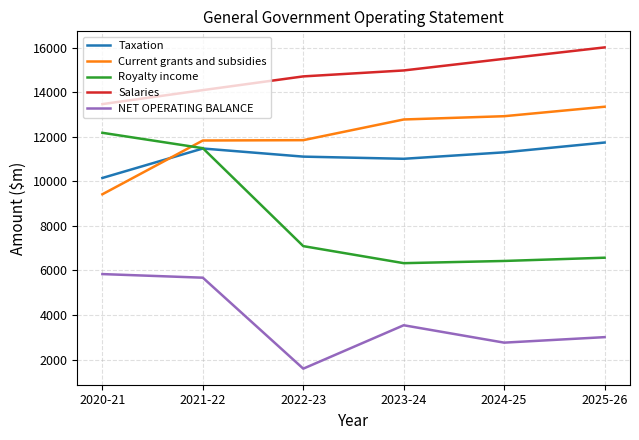

Where is Royalty income nearest to the value 9254?

2022-23